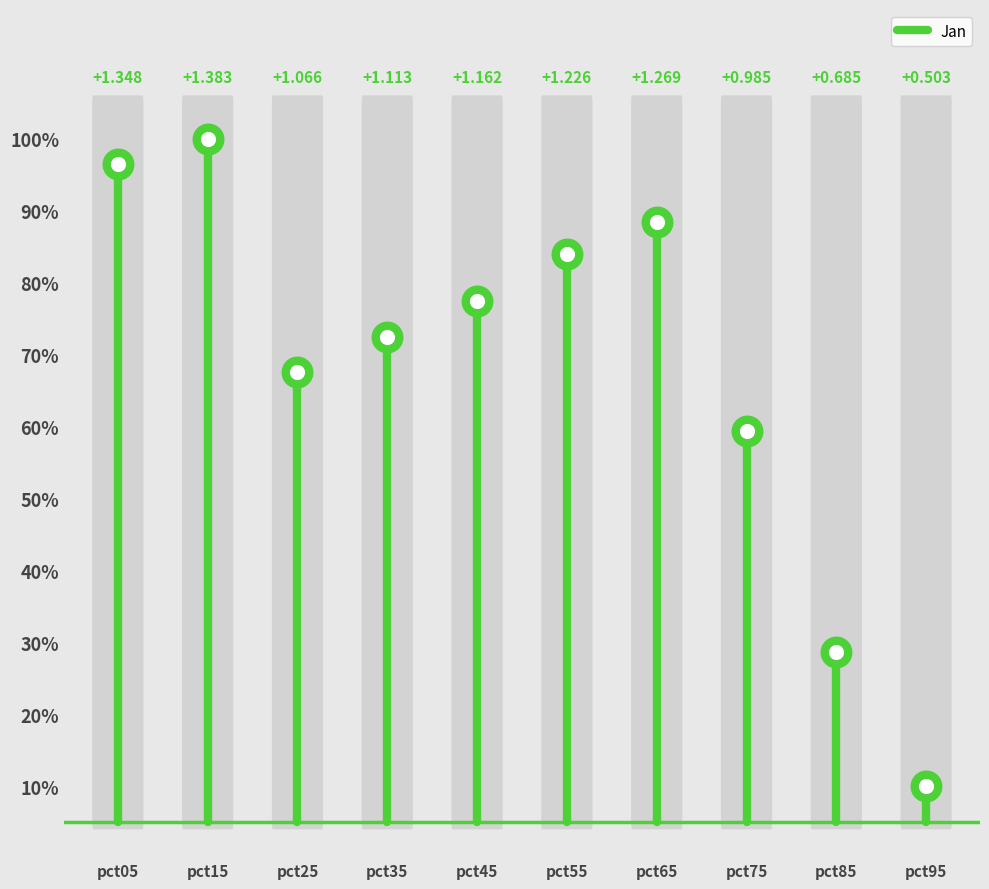

What is the greatest value displayed?

1.0